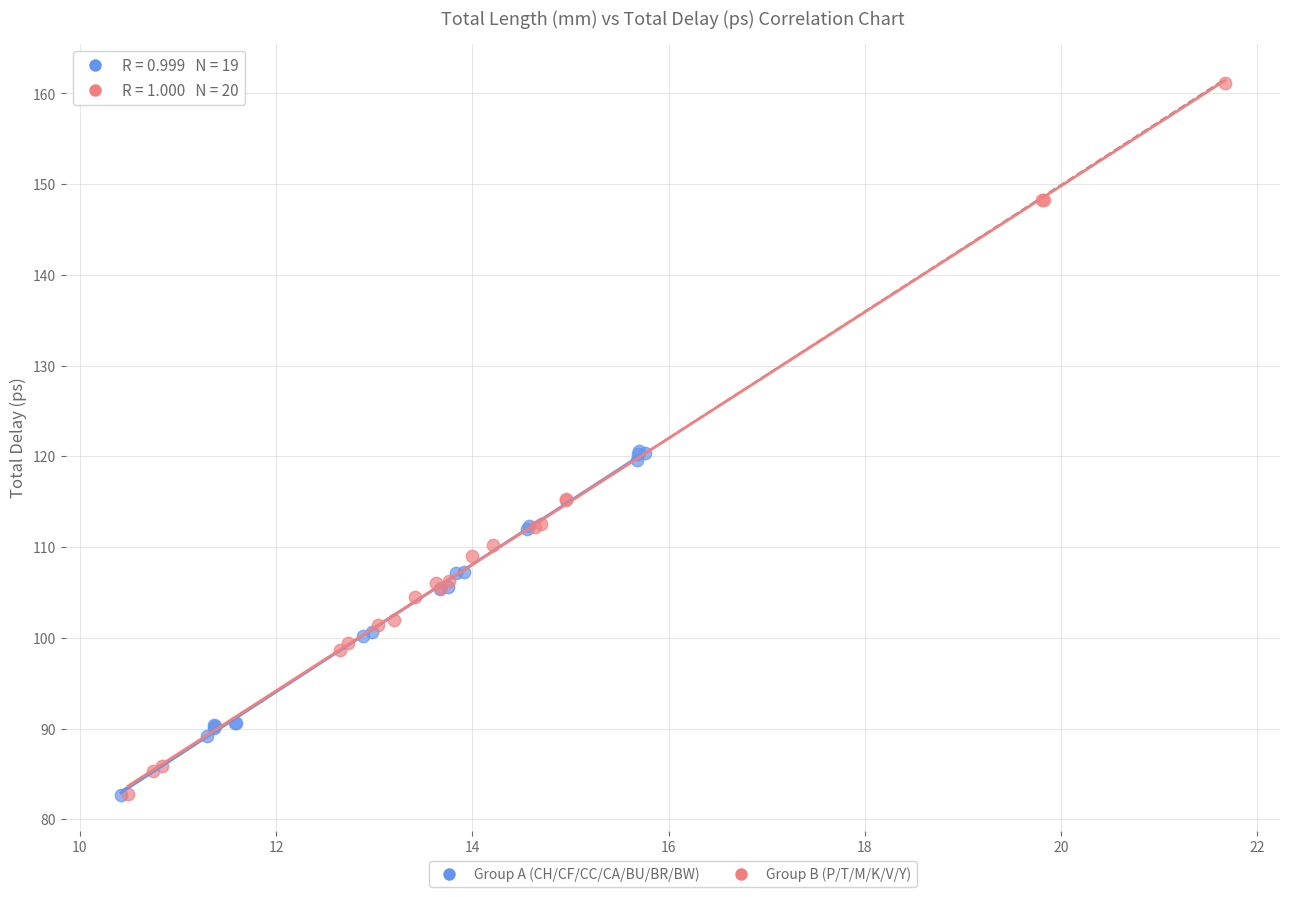

Which series has the largest Y range (max minus min)?

Group B (P/T/M/K/V/Y)